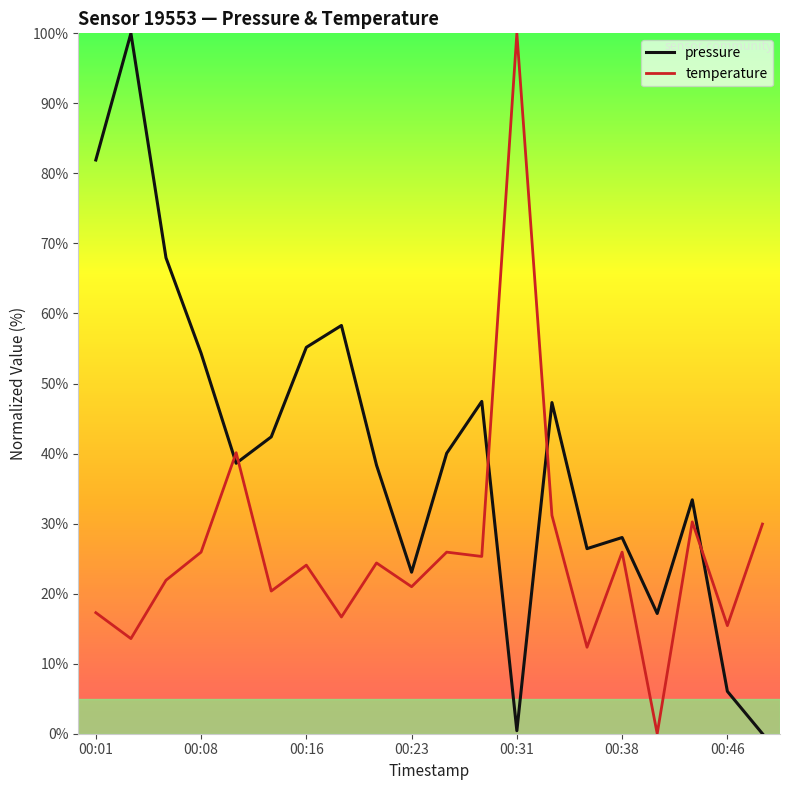

Does the chart have visible grid lines?

No